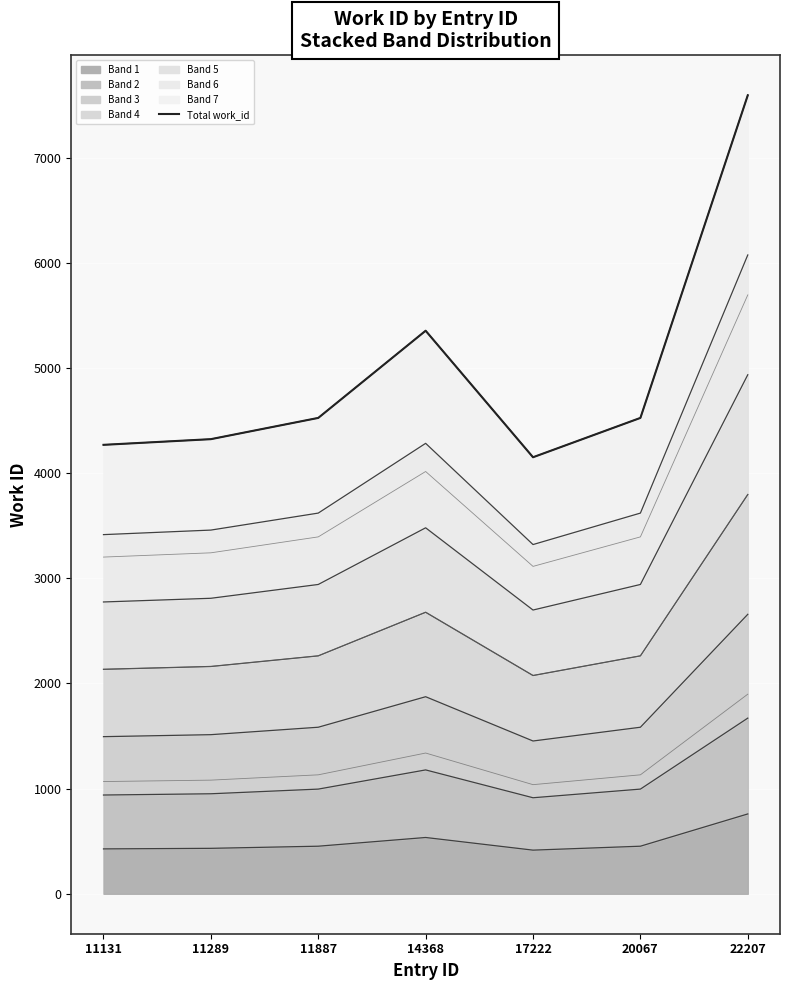

True or false: the data shows 6343 at 11131.

False